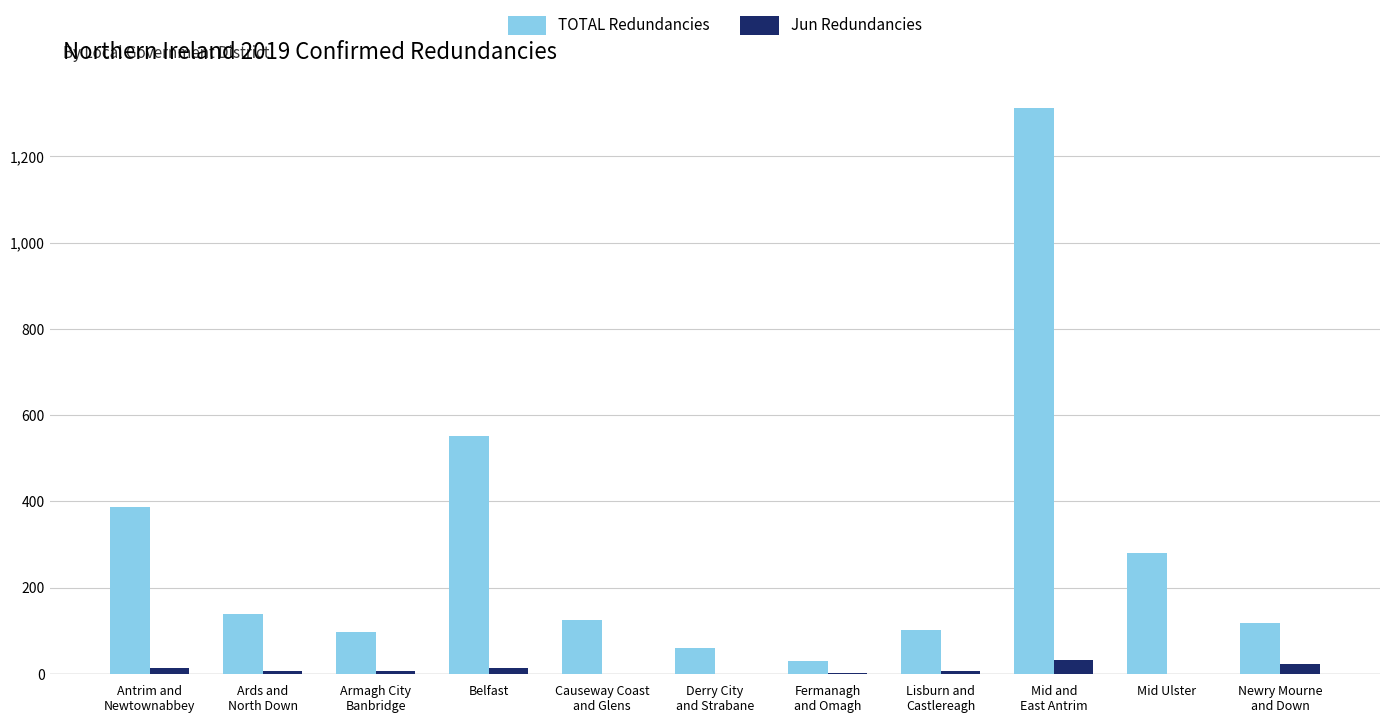

Are the bars grouped side by side (vs. stacked)?

Yes